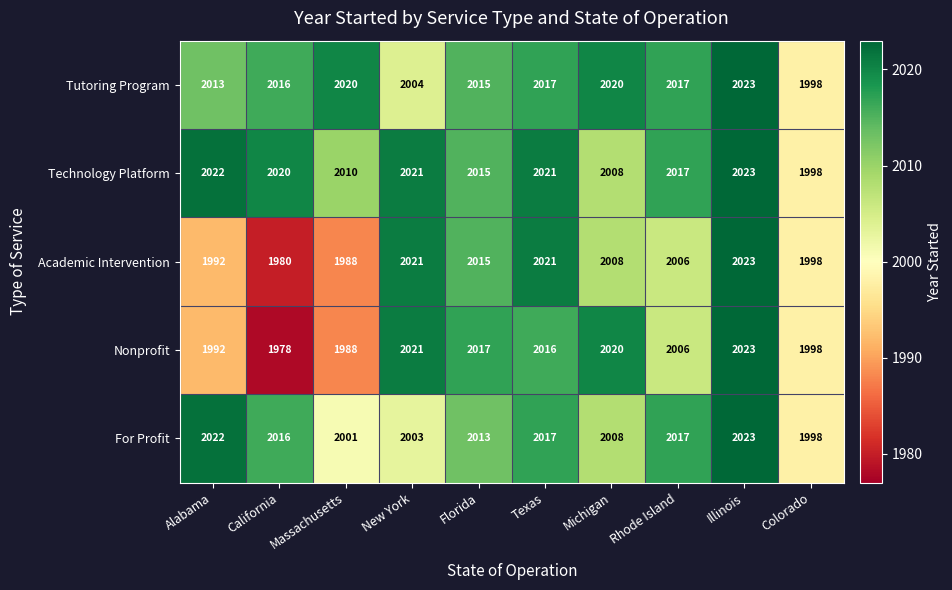

What is the maximum value shown in the chart?

2023